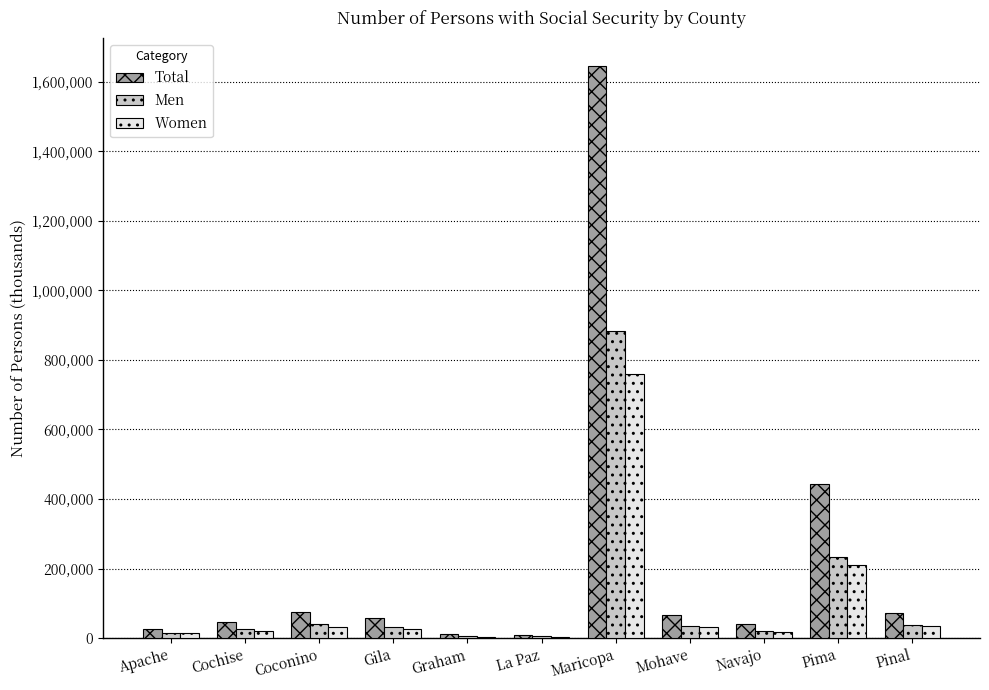

What is the sum of all Men values?

1334772